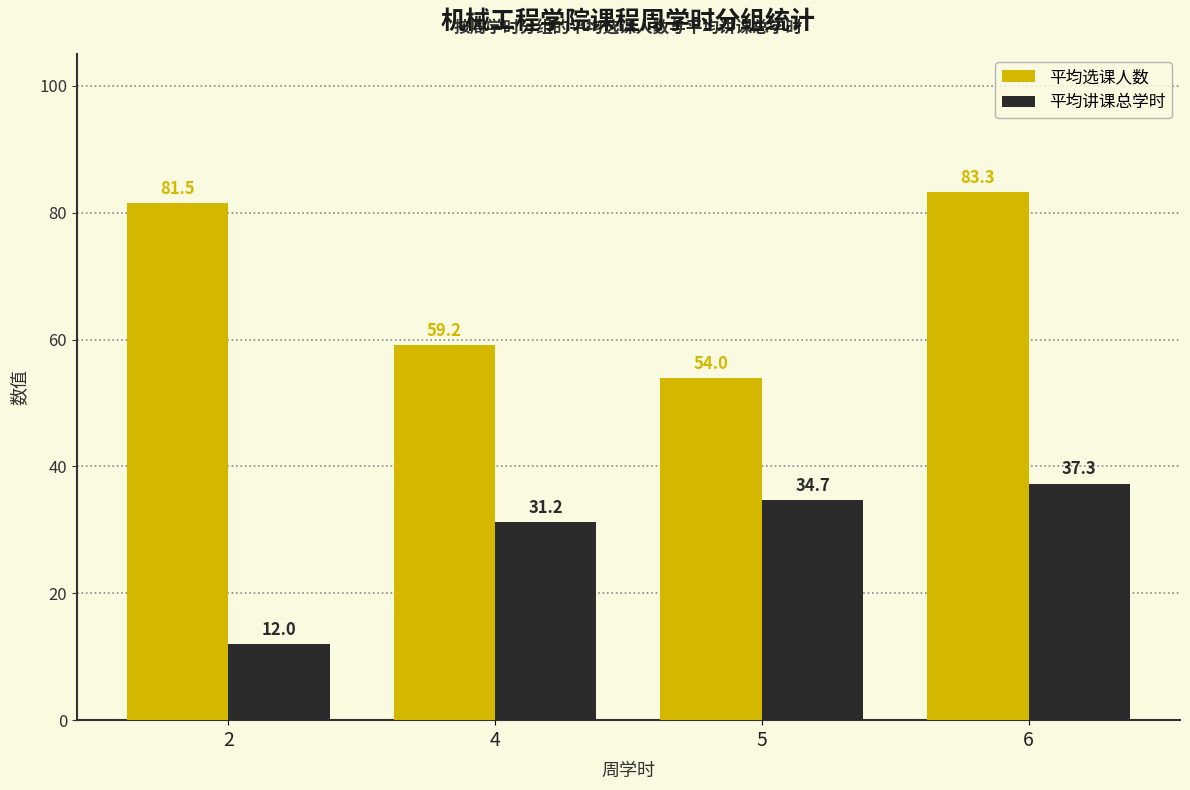

Is the value of 平均讲课总学时 at 6 greater than the value of 平均选课人数 at 4?

No